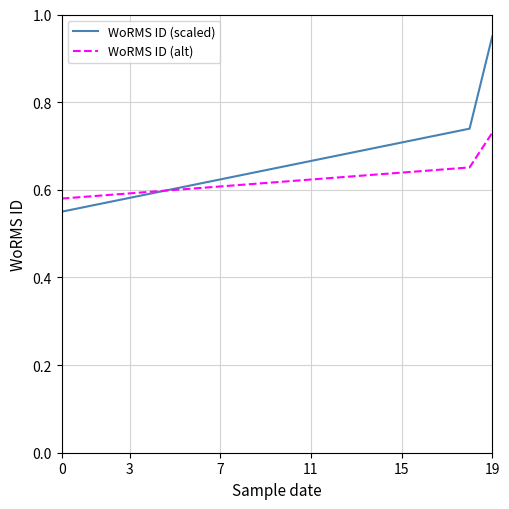

List the series in order of their peak value, lowest first.

WoRMS ID (alt), WoRMS ID (scaled)